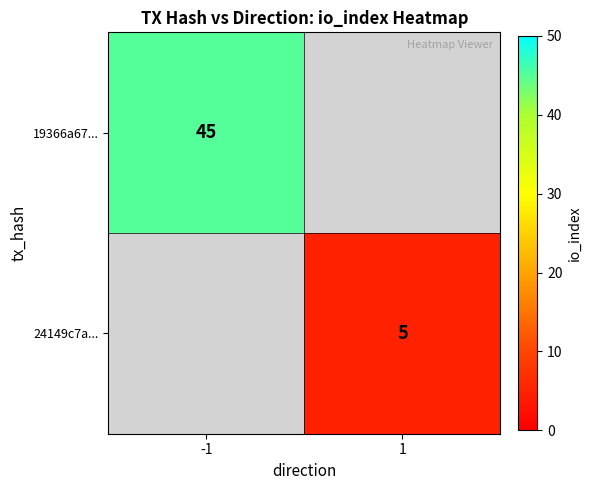

True or false: 24149c7a... has a value of 5 at 1.

True